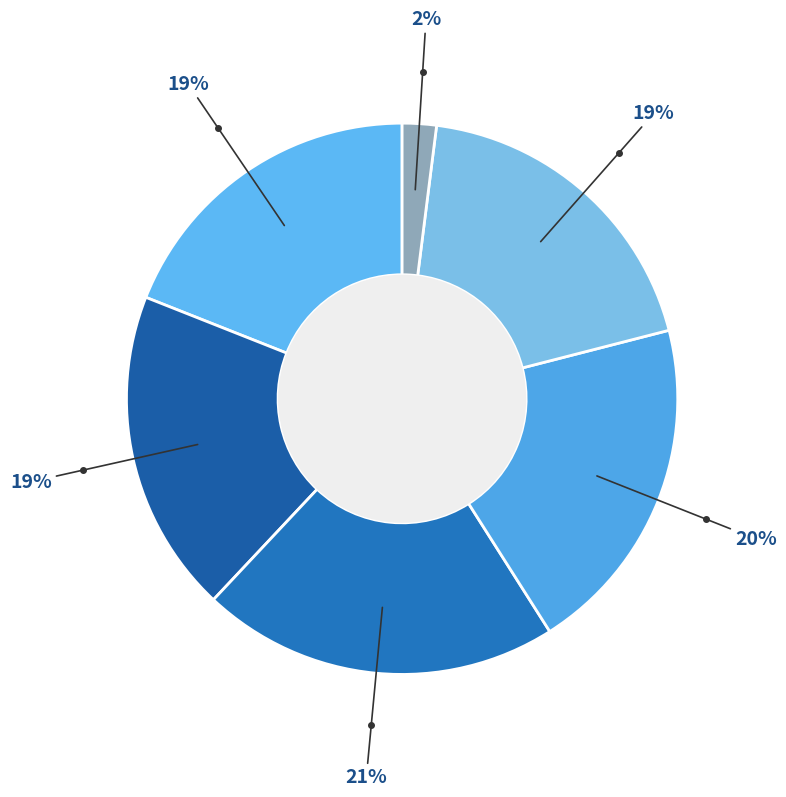

Which category has the smallest portion of the pie?

Paper Over Board